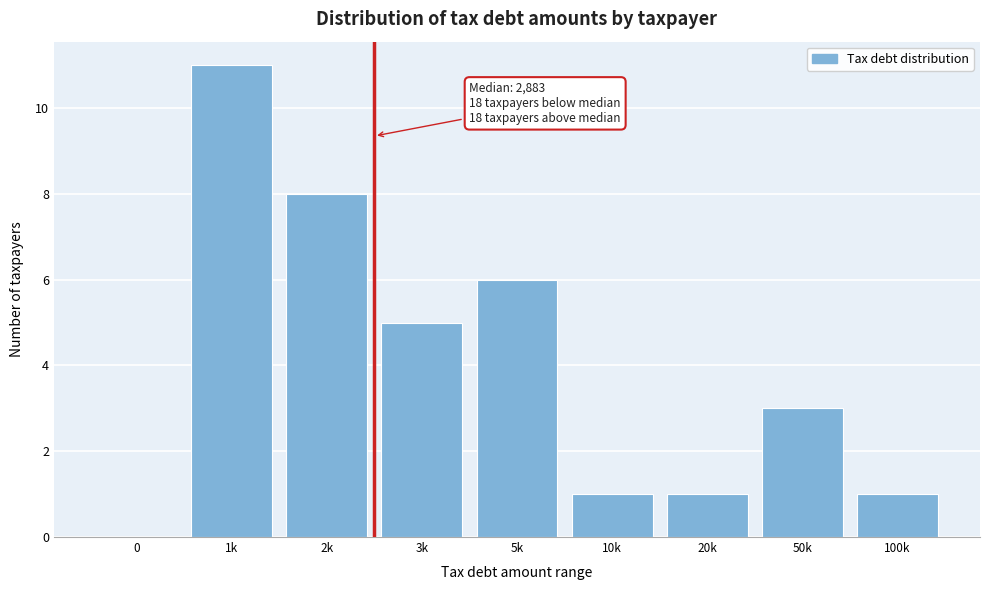

Reading right to left, extract all data points from this chart.

100k=1	50k=3	20k=1	10k=1	5k=6	3k=5	2k=8	1k=11	0=0